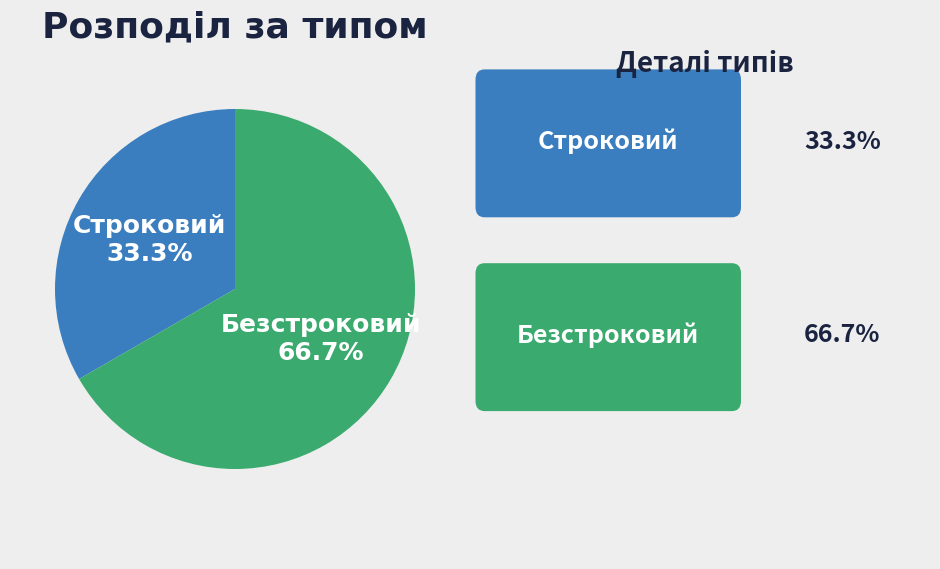

Does any single category account for the majority?

Yes